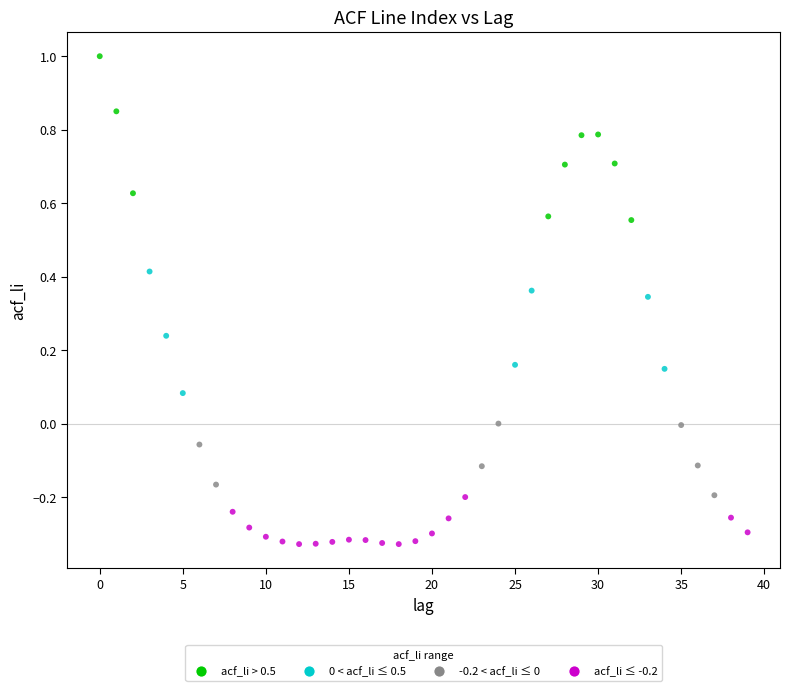

What is the range of Y values (max minus min)?

1.3